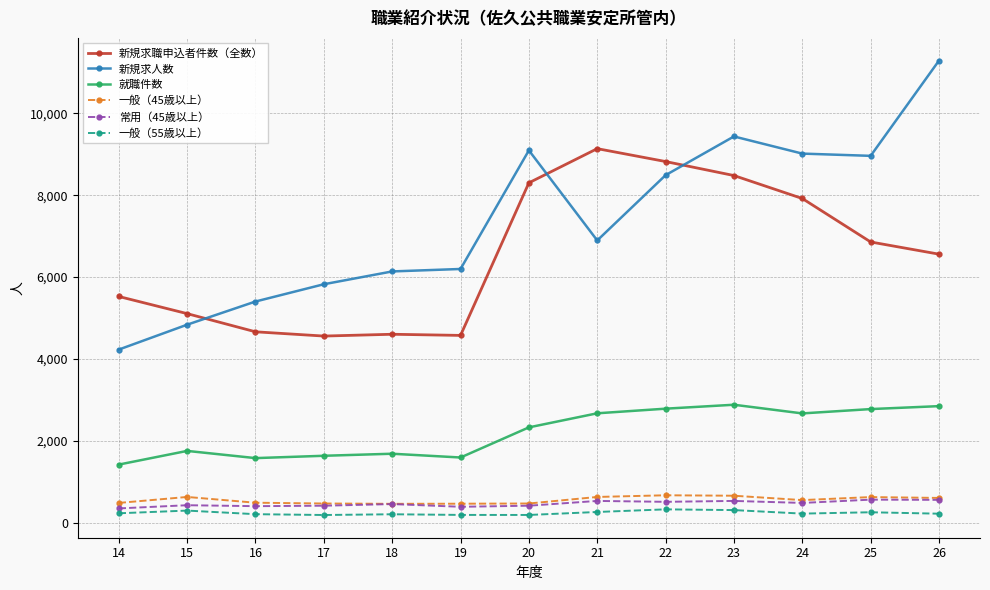

Does the chart have visible grid lines?

Yes